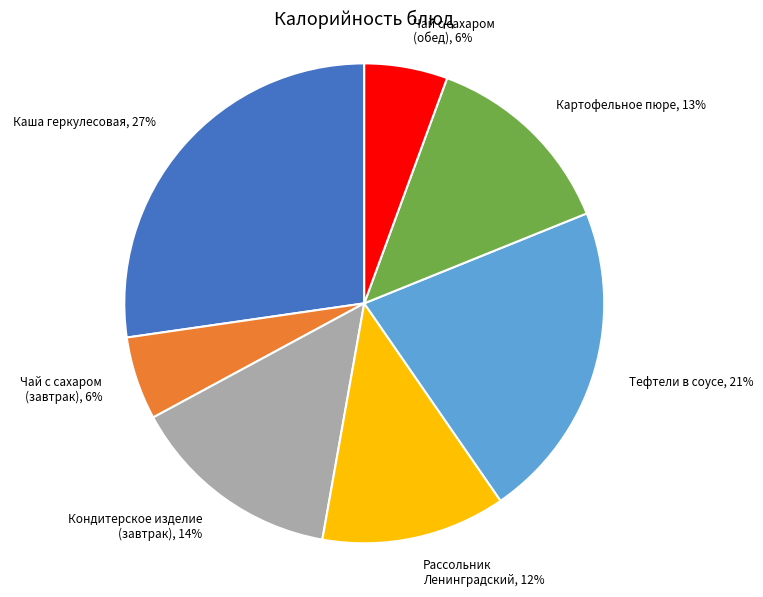

Does Чай с сахаром (завтрак) represent more than half of the total?

No